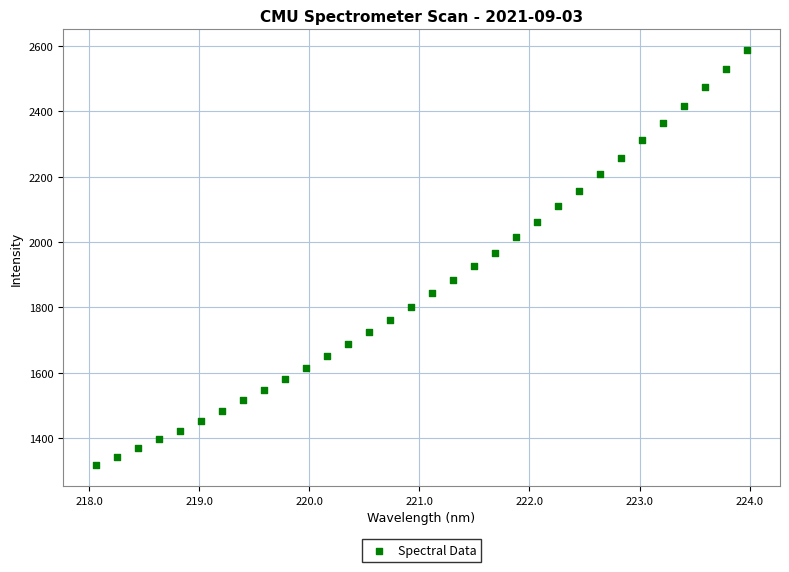

What is the range of Y values (max minus min)?

1270.4